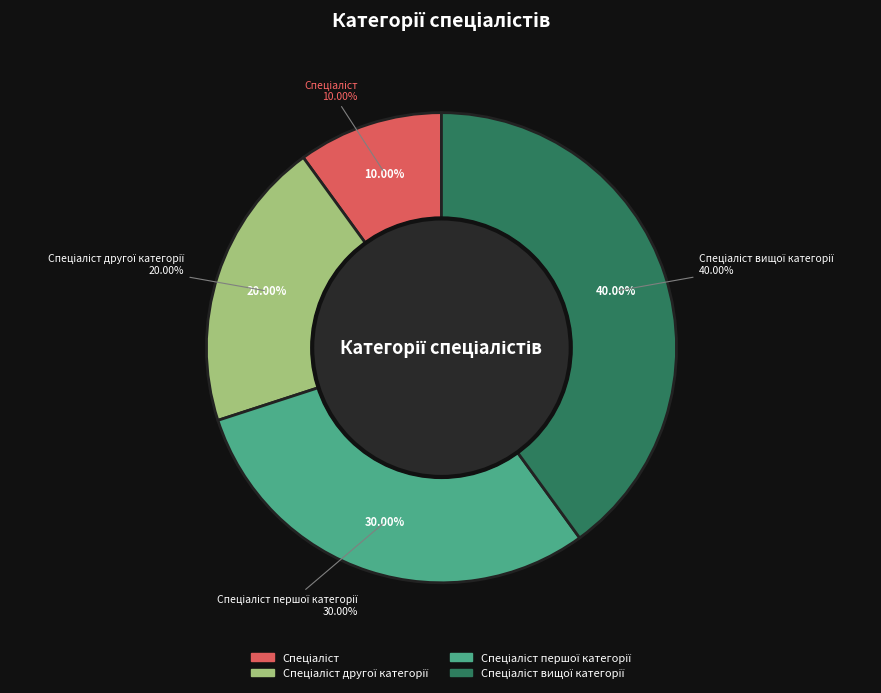

True or false: Спеціаліст accounts for 22% of the total.

False